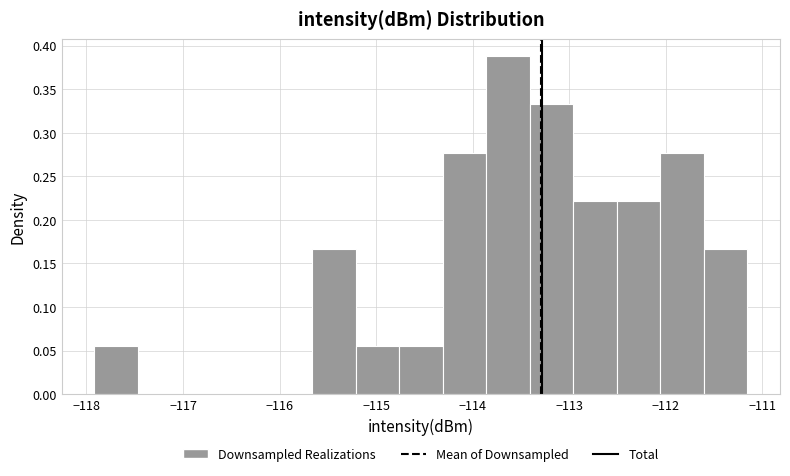

Reading left to right, transcribe this chart: for each bar, give the range it covers on the x-axis and its height. Neither the bar edges nor the heights are printed on the chart, so give them approximately, as read against the axes.

-117.9 to -117.5: 0.055
-117.5 to -117.0: 0
-117.0 to -116.6: 0
-116.6 to -116.1: 0
-116.1 to -115.7: 0
-115.7 to -115.2: 0.165
-115.2 to -114.8: 0.055
-114.8 to -114.3: 0.055
-114.3 to -113.9: 0.275
-113.9 to -113.4: 0.390
-113.4 to -113.0: 0.335
-113.0 to -112.5: 0.220
-112.5 to -112.1: 0.220
-112.1 to -111.6: 0.275
-111.6 to -111.2: 0.165